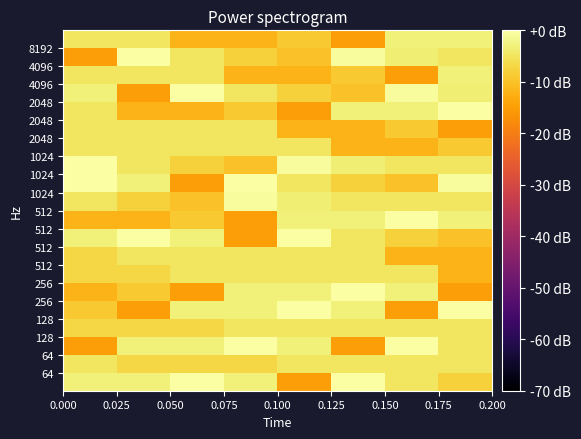

Count the number of data series in this chart.

20